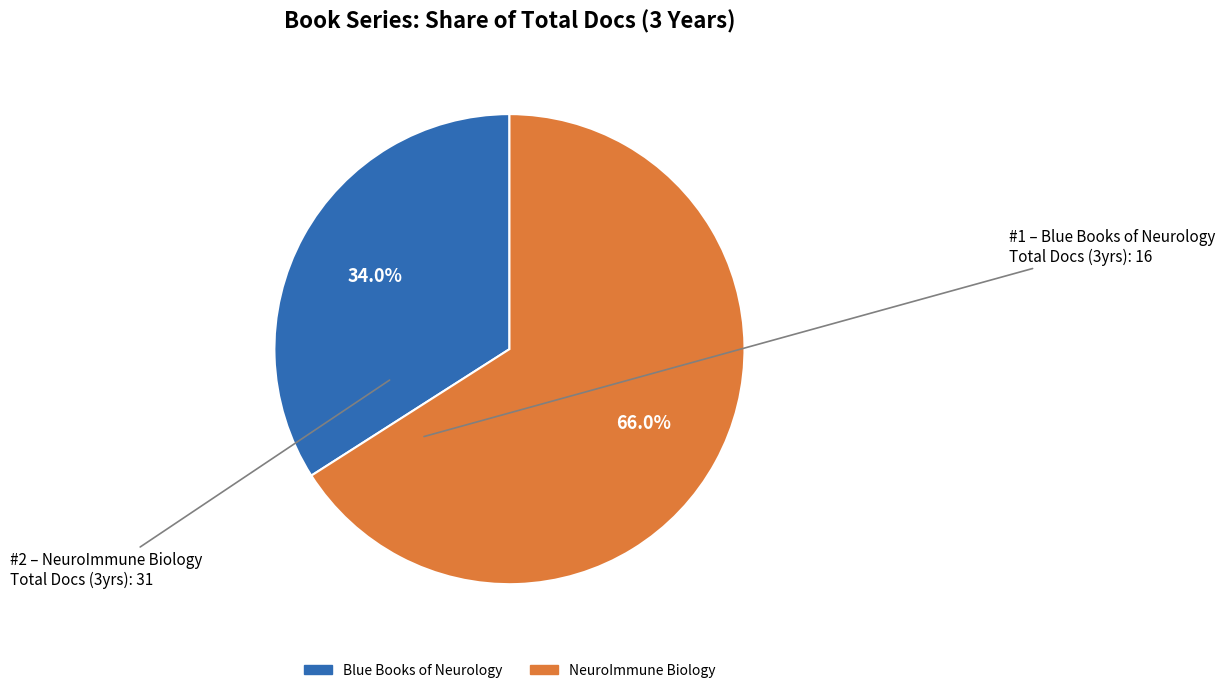

To the nearest percent, what portion does NeuroImmune Biology represent?

66%